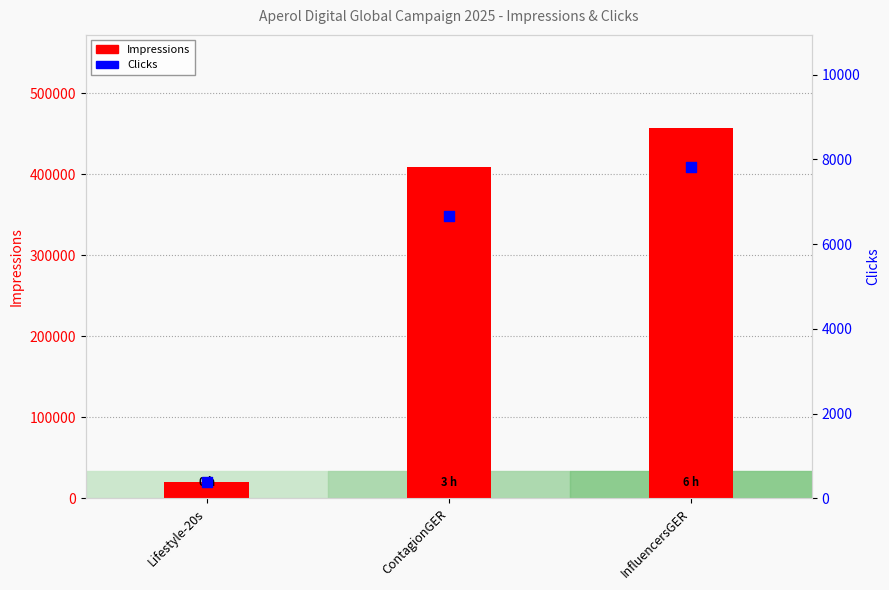

What are all the series names shown in the legend?

Impressions, Clicks